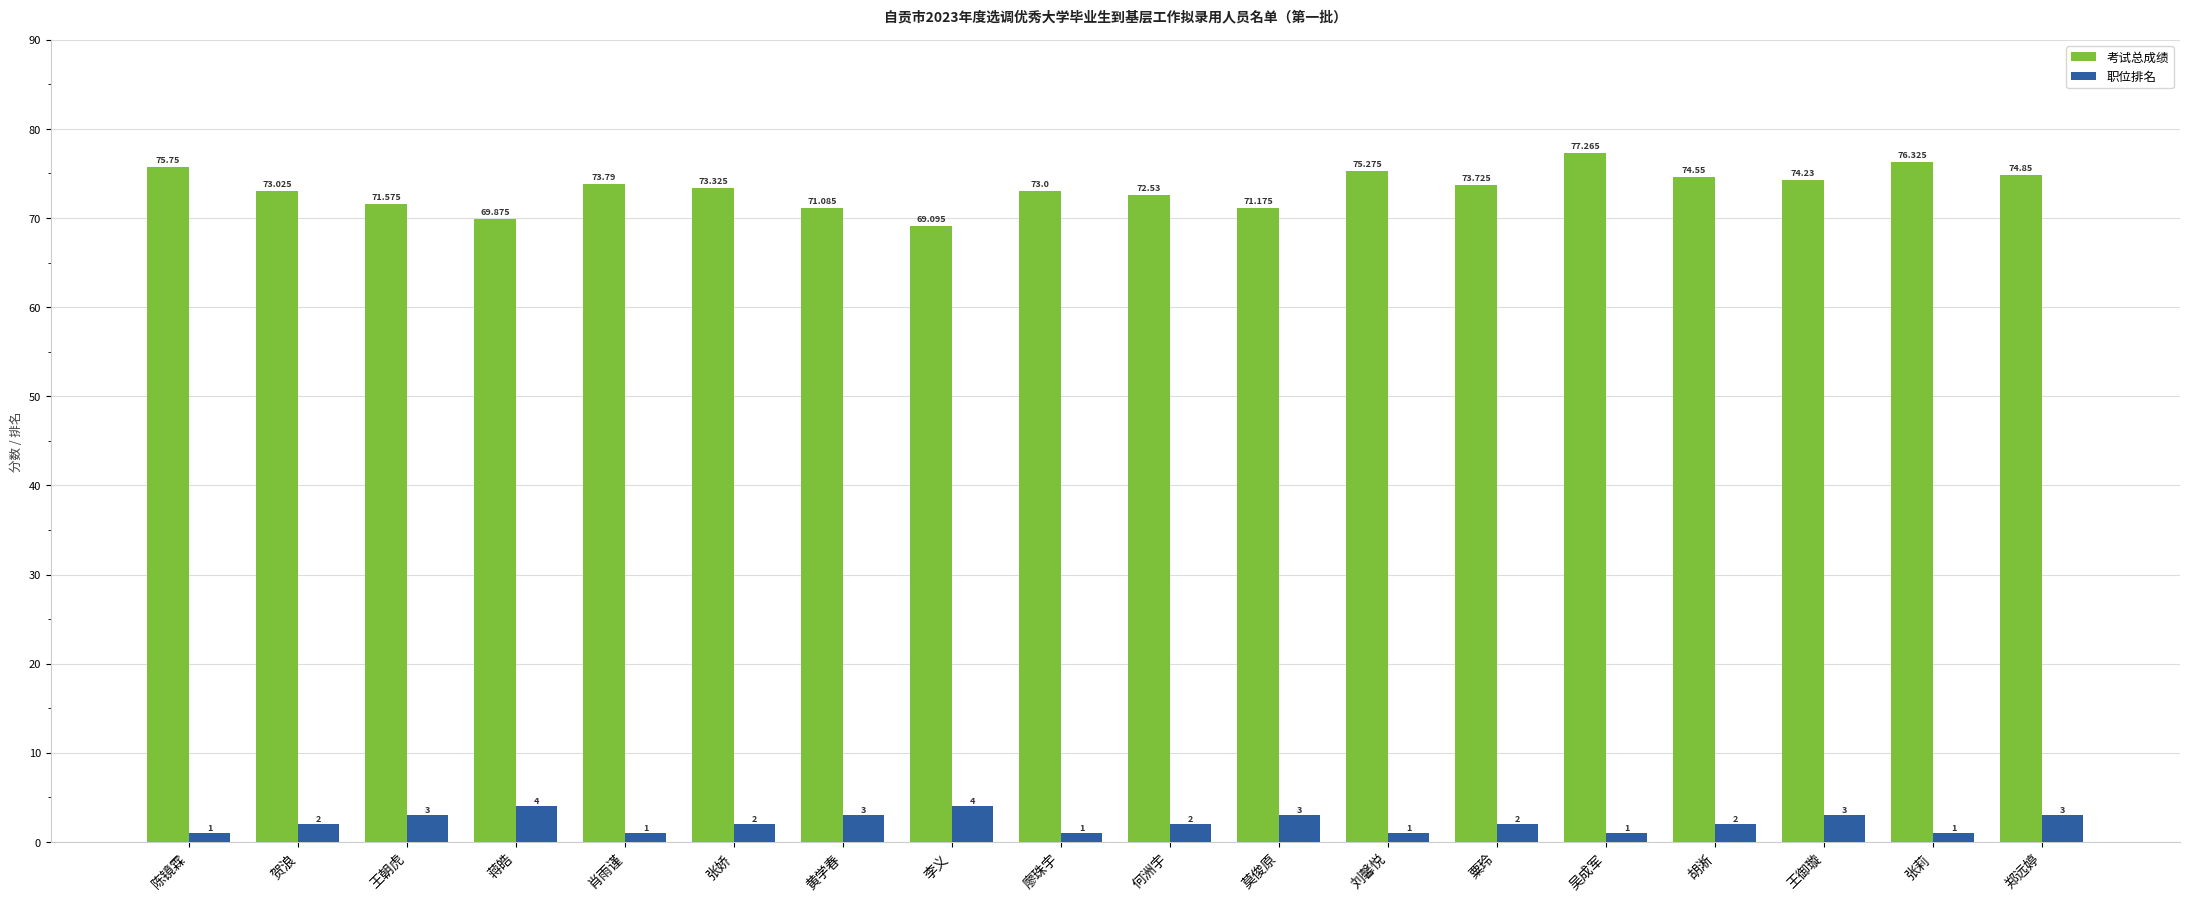

Which series has the largest range (max minus min)?

考试总成绩